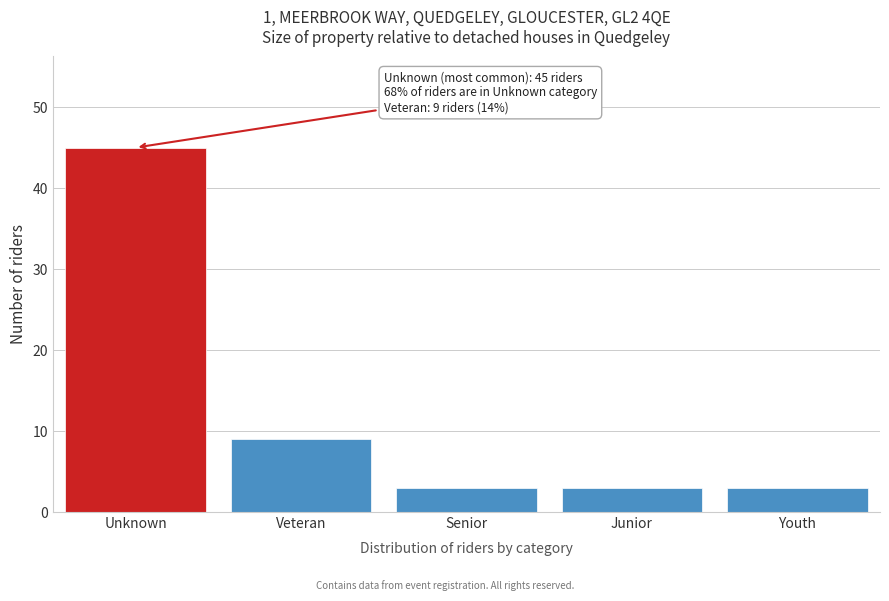

Reading right to left, what are all the values shown in this chart?

Youth=3	Junior=3	Senior=3	Veteran=9	Unknown=45